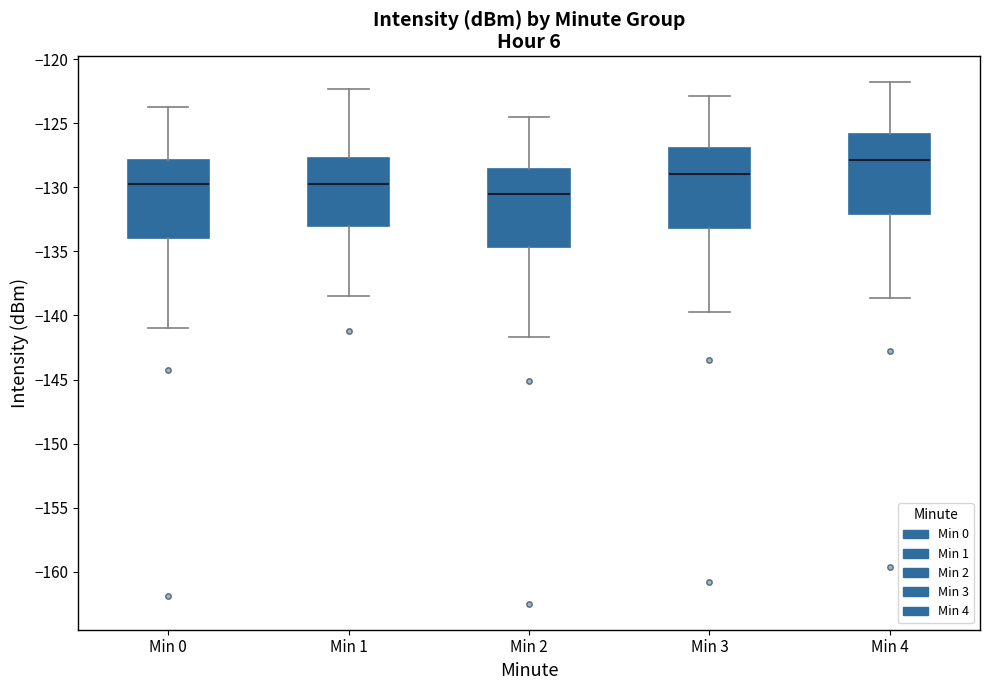

Reading left to right, transcribe this box plot: for each box, give where its median line is, the range the box spans, and where its two whiskers end, as read against the y-axis. The values are not printed on the chart, so give them approximately, as read against the axis.

Min 0: median -129.5, box -134.0 to -128.0, whiskers -141.0 to -123.5
Min 1: median -129.5, box -133.0 to -127.5, whiskers -138.5 to -122.5
Min 2: median -130.5, box -134.5 to -128.5, whiskers -141.5 to -124.5
Min 3: median -129.0, box -133.0 to -127.0, whiskers -139.5 to -123.0
Min 4: median -128.0, box -132.0 to -126.0, whiskers -138.5 to -122.0